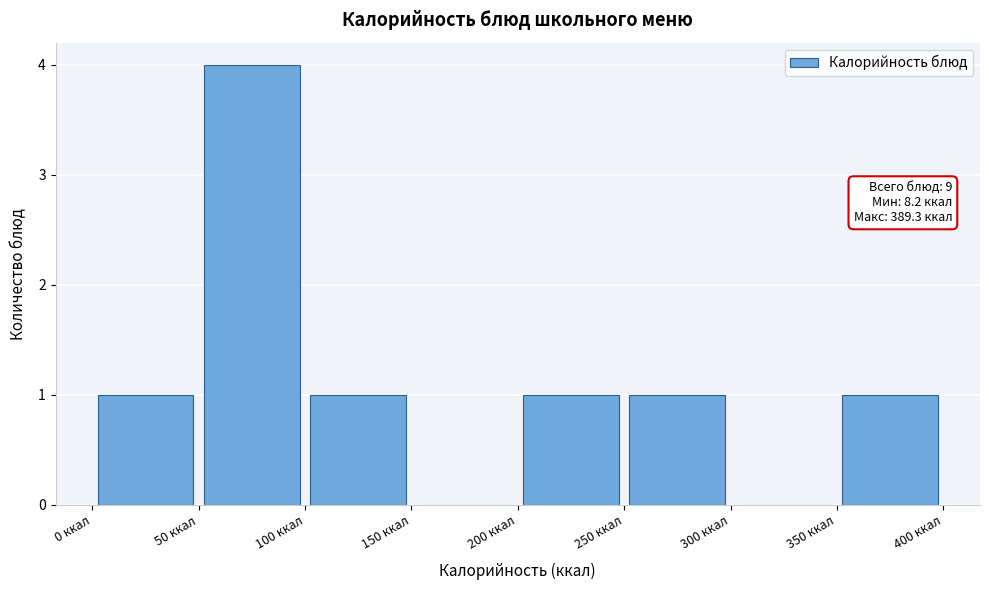

Which range on the x-axis has the tallest bar?

50 to 100